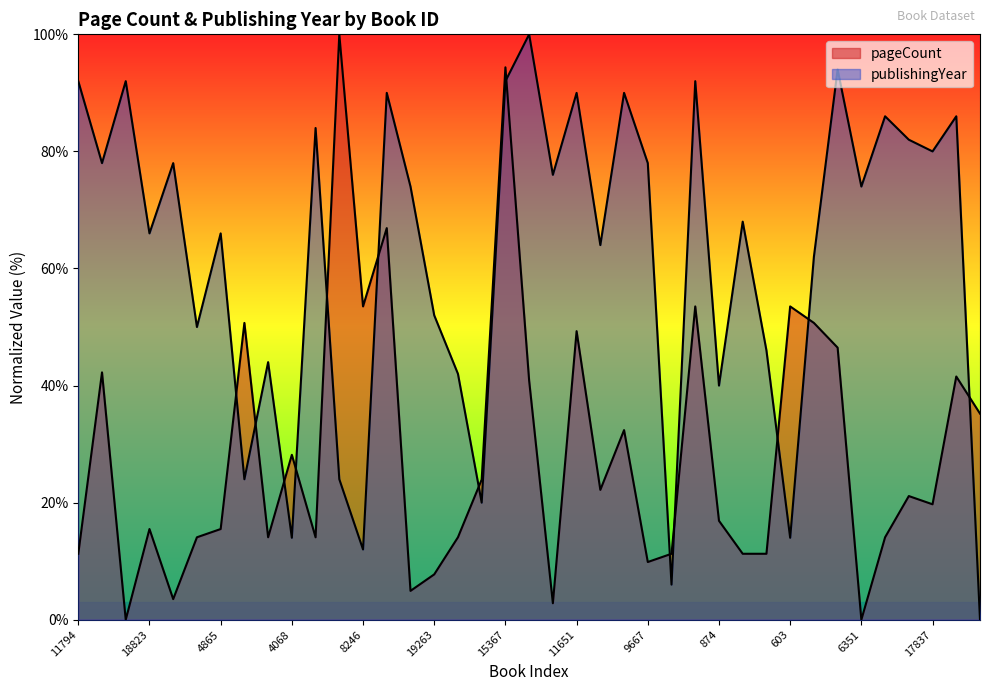

True or false: publishingYear has a value of 10.7 at 27.

False